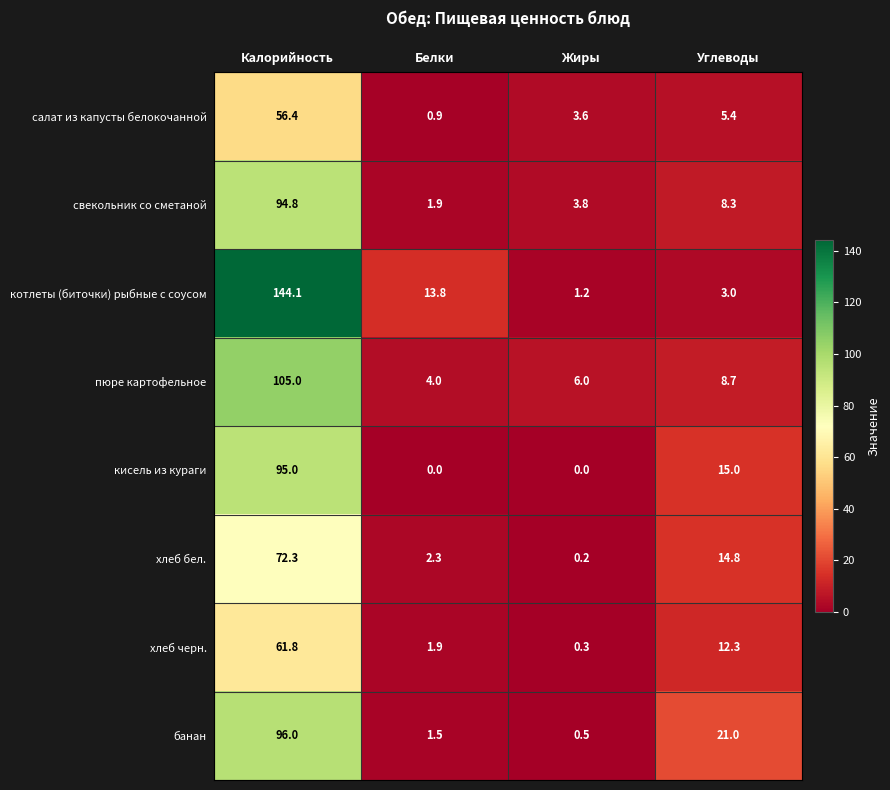

List the labels in order of пюре картофельное value, smallest first.

Белки, Жиры, Углеводы, Калорийность